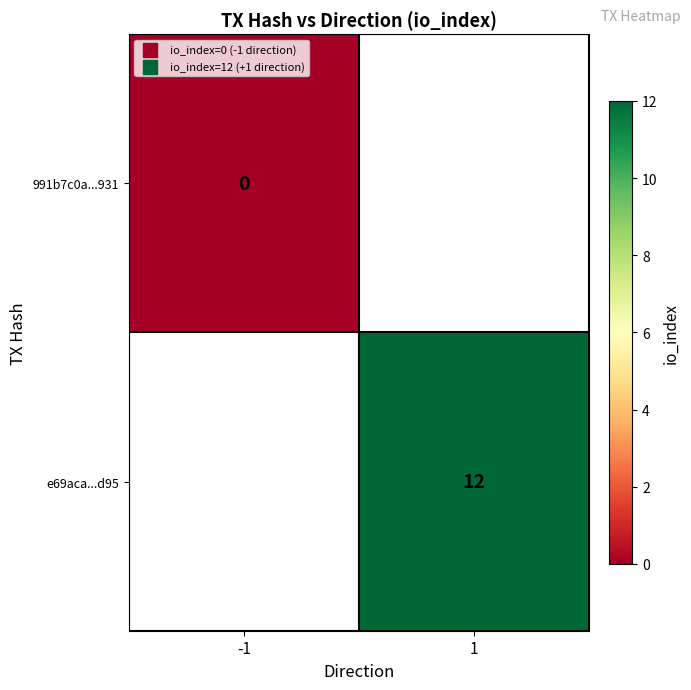

The e69aca...d95 series shows 16 at 1. True or false?

False